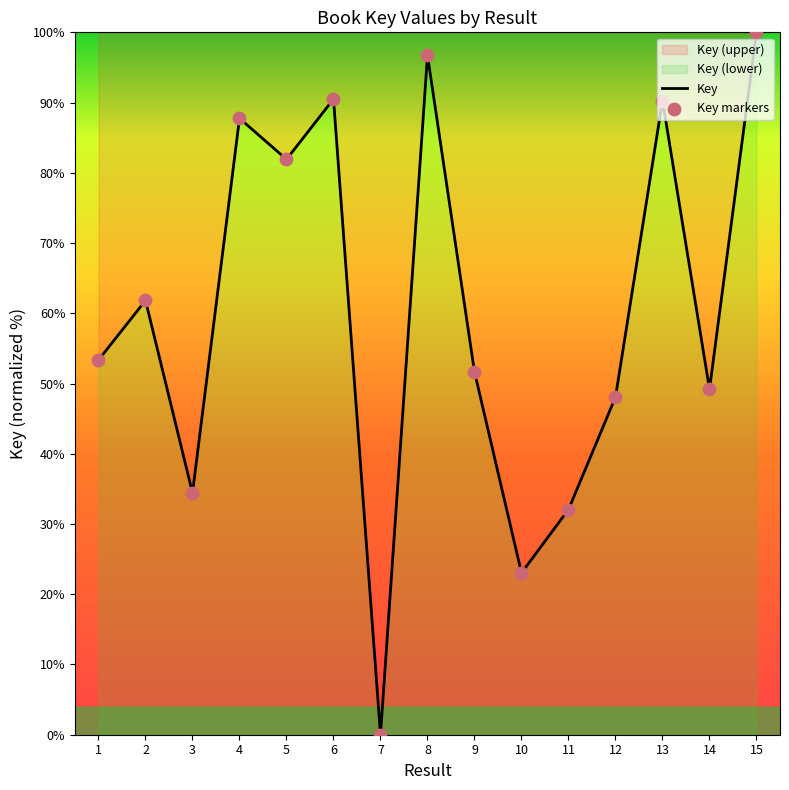

Approximately how many times larger is the value at 5 compared to 3?

2.4